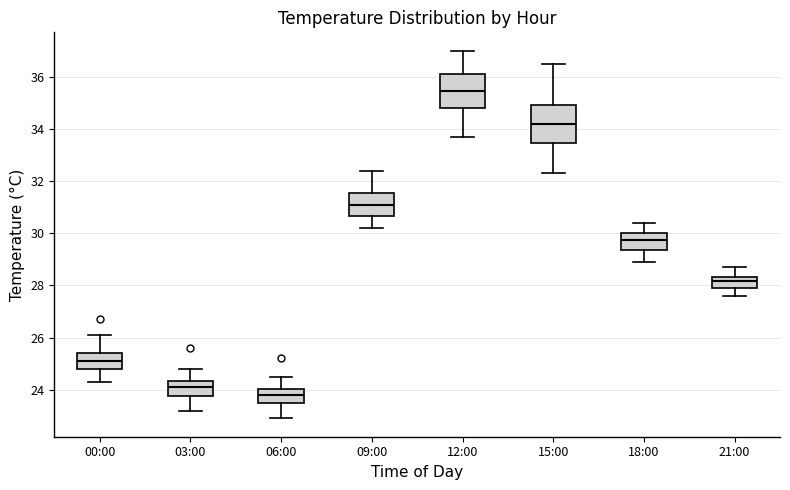

Reading left to right, transcribe this box plot: for each box, give where its median line is, the range the box spans, and where its two whiskers end, as read against the y-axis. The values are not printed on the chart, so give them approximately, as read against the axis.

00:00: median 25.2, box 24.8 to 25.4, whiskers 24.4 to 26.2
03:00: median 24.2, box 23.8 to 24.4, whiskers 23.2 to 24.8
06:00: median 23.8, box 23.4 to 24.0, whiskers 23.0 to 24.6
09:00: median 31.2, box 30.6 to 31.6, whiskers 30.2 to 32.4
12:00: median 35.4, box 34.8 to 36.2, whiskers 33.8 to 37.0
15:00: median 34.2, box 33.4 to 35.0, whiskers 32.4 to 36.6
18:00: median 29.8, box 29.4 to 30.0, whiskers 29.0 to 30.4
21:00: median 28.2, box 28.0 to 28.4, whiskers 27.6 to 28.8